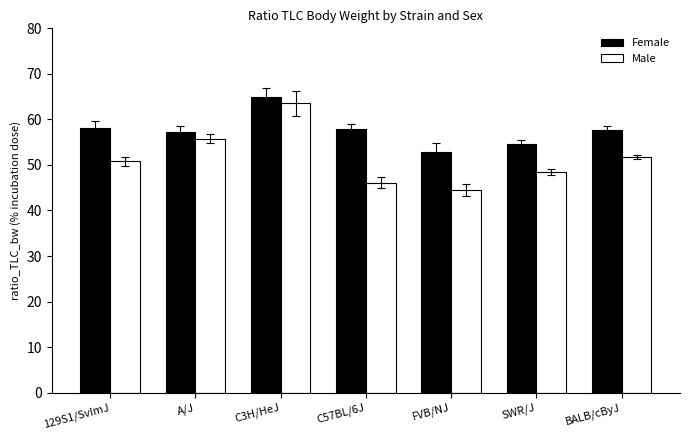

At FVB/NJ, list the series in order from largest to smallest.

Female, Male